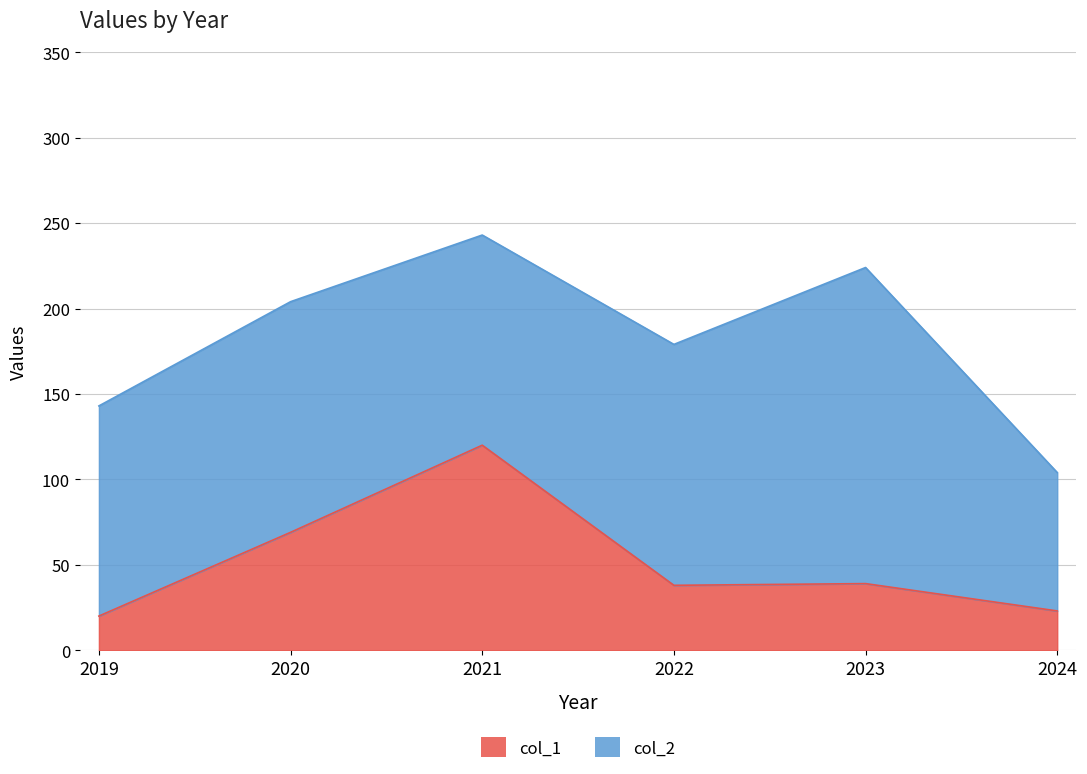

Rank the categories by value from highest to lowest.

2021, 2020, 2023, 2022, 2024, 2019